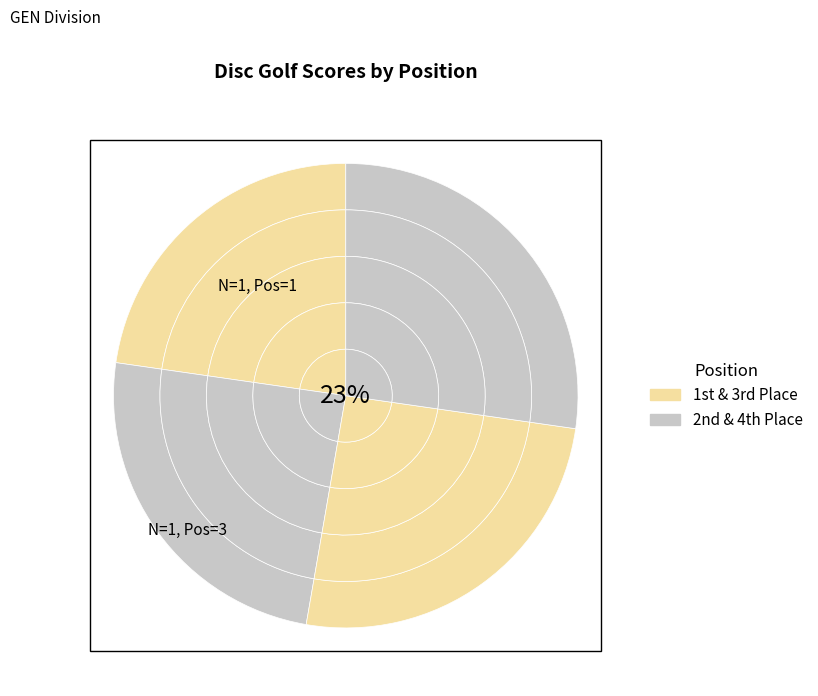

Which category has the smallest portion of the pie?

4